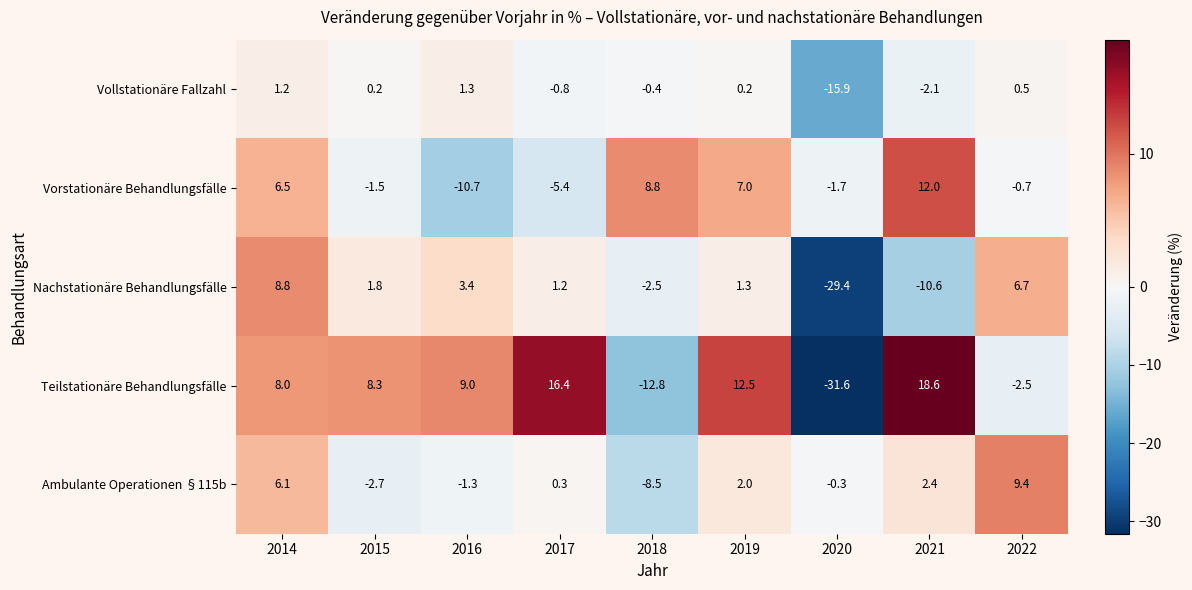

How many data points does each series have?

9